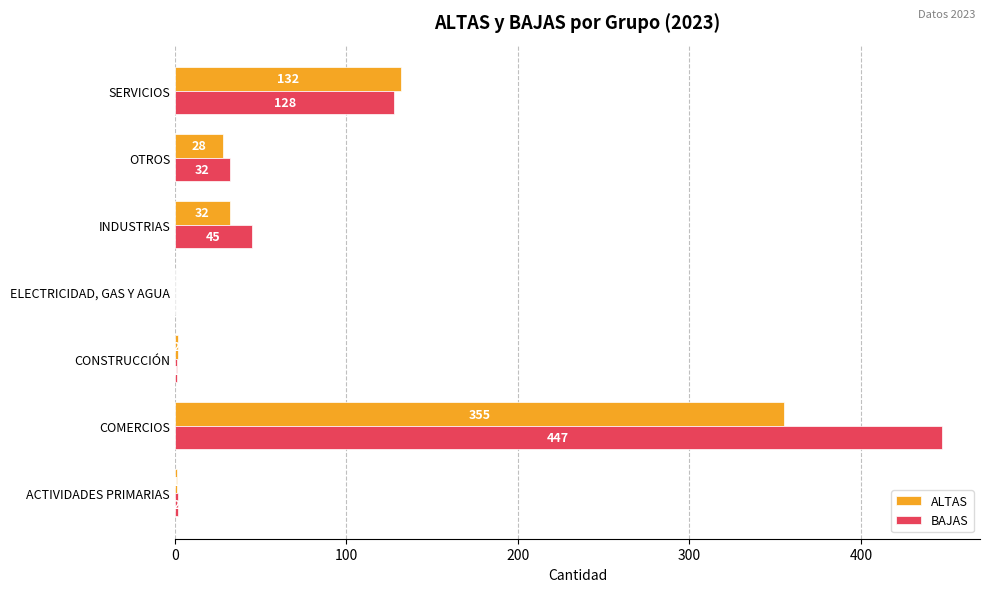

What is the sum of the ALTAS values at SERVICIOS and INDUSTRIAS?

164